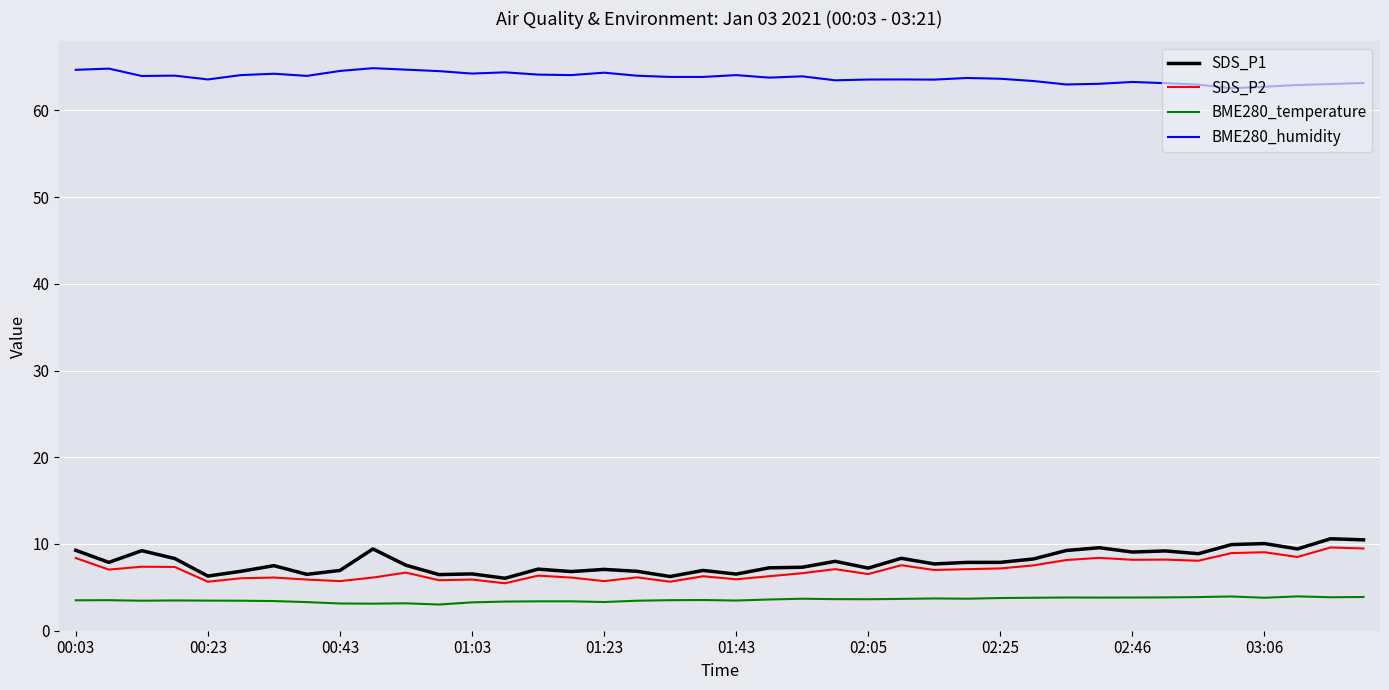

True or false: SDS_P1 and SDS_P2 intersect in this chart.

False